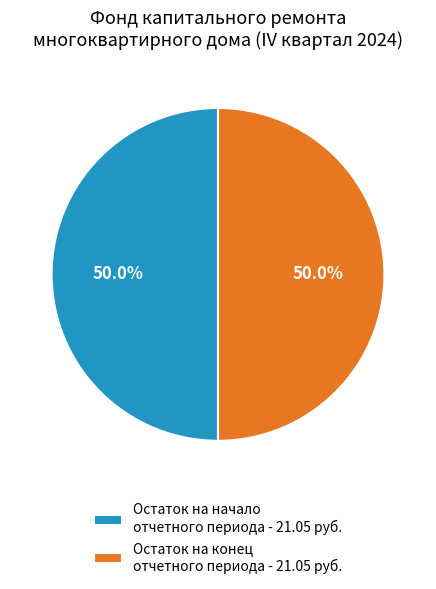

How many segments does this pie chart have?

2